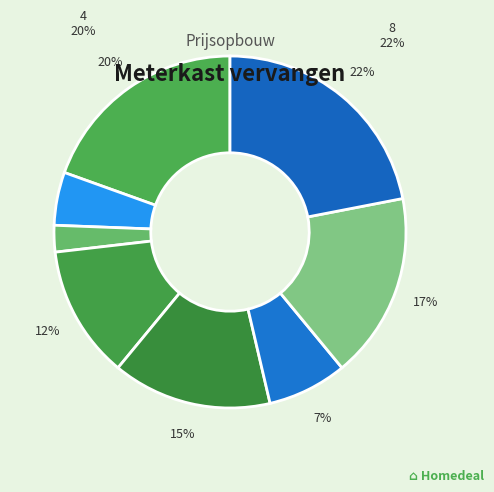

Count the number of slices in the pie.

8